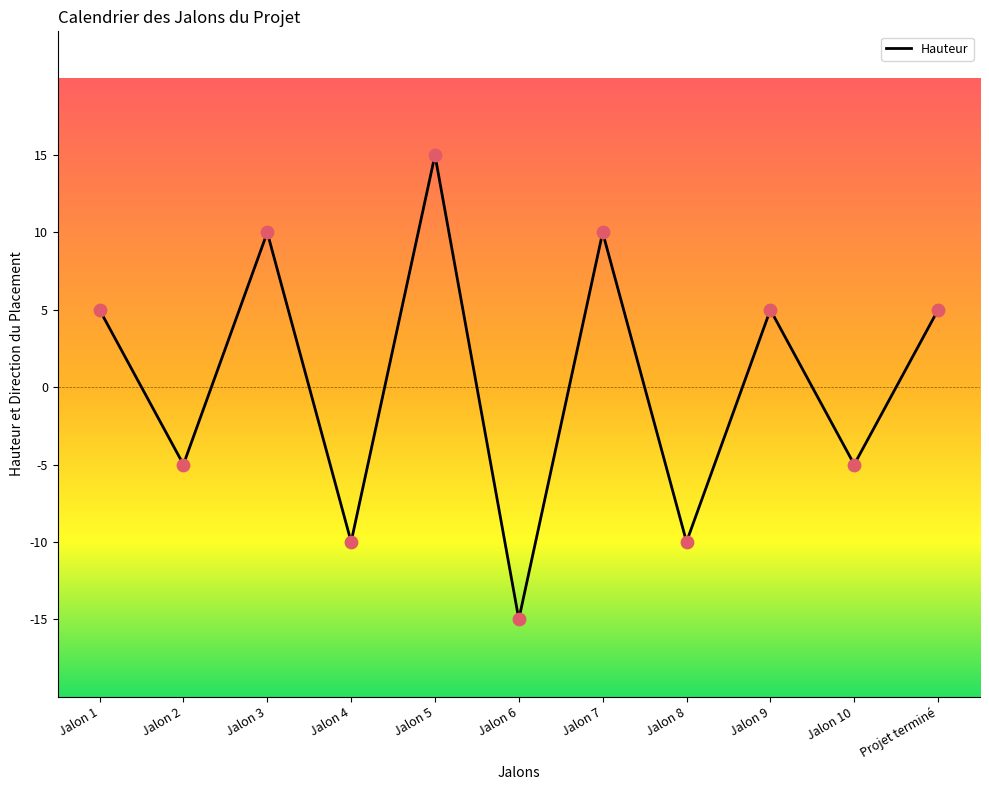

Between Jalon 4 and Jalon 2, which is larger?

Jalon 2